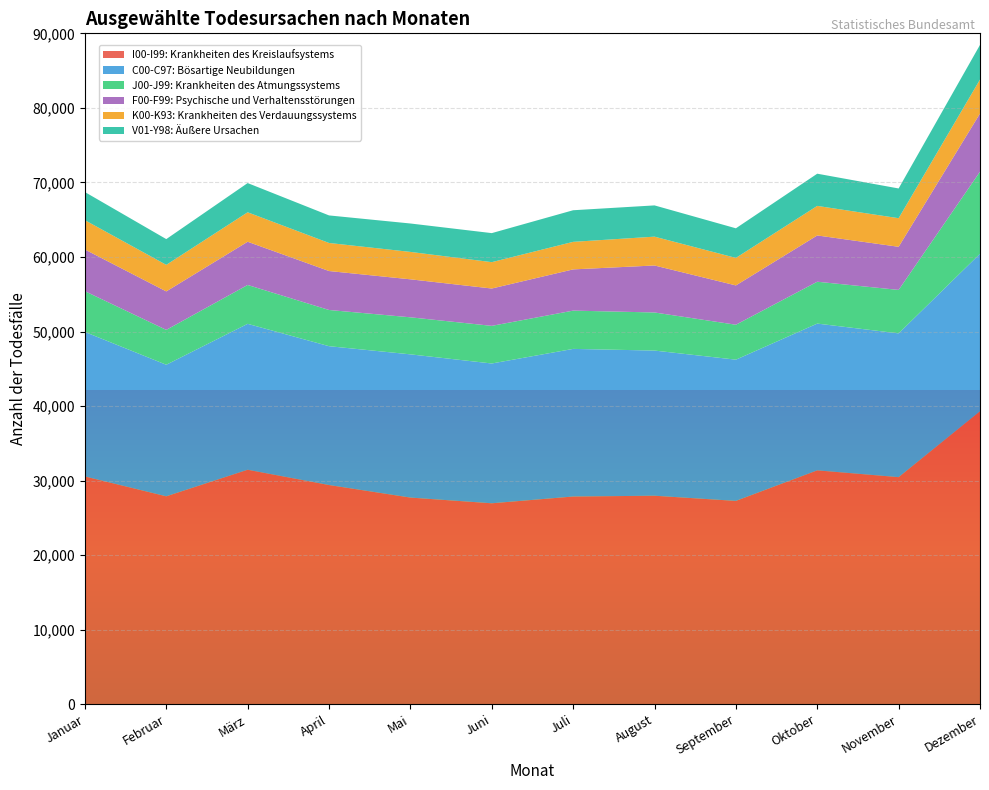

Reading right to left, what are all the values shown in this chart?

I00-I99: Krankheiten des Kreislaufsystems: Dezember=39299	November=30461	Oktober=31372	September=27275	August=27969	Juli=27863	Juni=26956	Mai=27721	April=29404	März=31454	Februar=27891	Januar=30554
C00-C97: Bösartige Neubildungen: Dezember=21130	November=19287	Oktober=19690	September=18946	August=19474	Juli=19804	Juni=18753	Mai=19214	April=18626	März=19575	Februar=17649	Januar=19385
J00-J99: Krankheiten des Atmungssystems: Dezember=11011	November=5832	Oktober=5616	September=4688	August=5110	Juli=5136	Juni=5048	Mai=4970	April=4858	März=5215	Februar=4678	Januar=5471
F00-F99: Psychische und Verhaltensstörungen: Dezember=7802	November=5784	Oktober=6208	September=5273	August=6304	Juli=5529	Juni=5010	Mai=5096	April=5225	März=5797	Februar=5160	Januar=5589
K00-K93: Krankheiten des Verdauungssystems: Dezember=4556	November=3836	Oktober=3964	September=3691	August=3868	Juli=3696	Juni=3536	Mai=3677	April=3765	März=3953	Februar=3561	Januar=3934
V01-Y98: Äußere Ursachen: Dezember=4649	November=3989	Oktober=4320	September=3971	August=4192	Juli=4239	Juni=3895	Mai=3812	April=3695	März=3919	Februar=3456	Januar=3775